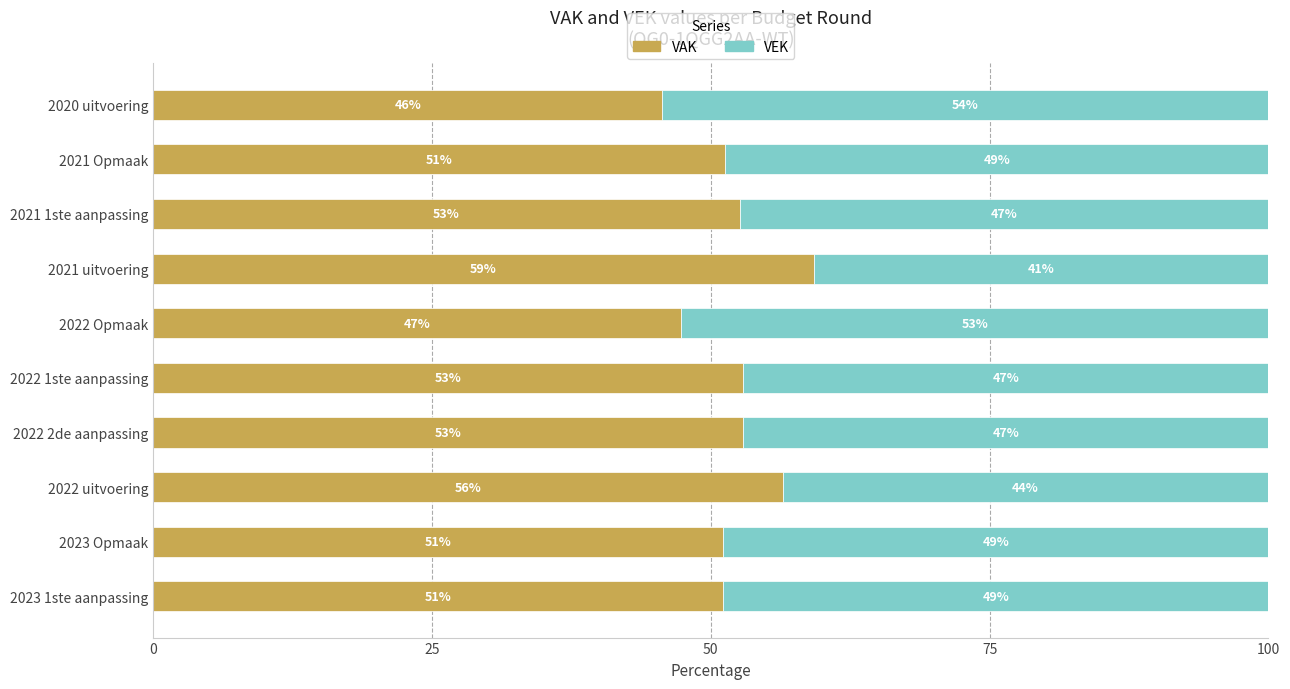

The value of VAK at 2023 Opmaak is 12.3. True or false?

False